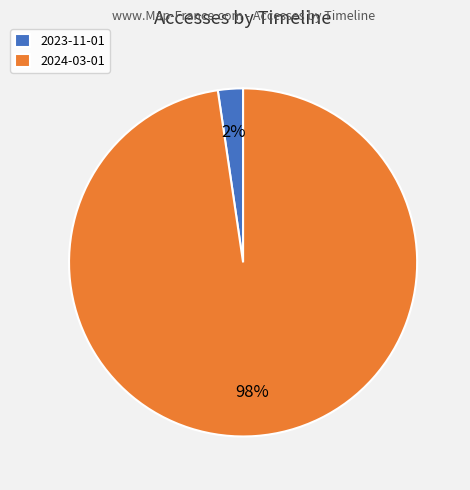

How many segments does this pie chart have?

2